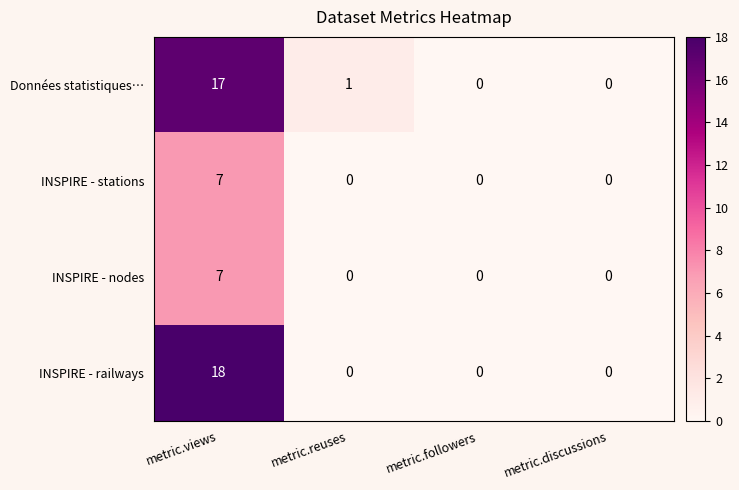

What is the difference between the INSPIRE - railways values at metric.followers and metric.views?

18